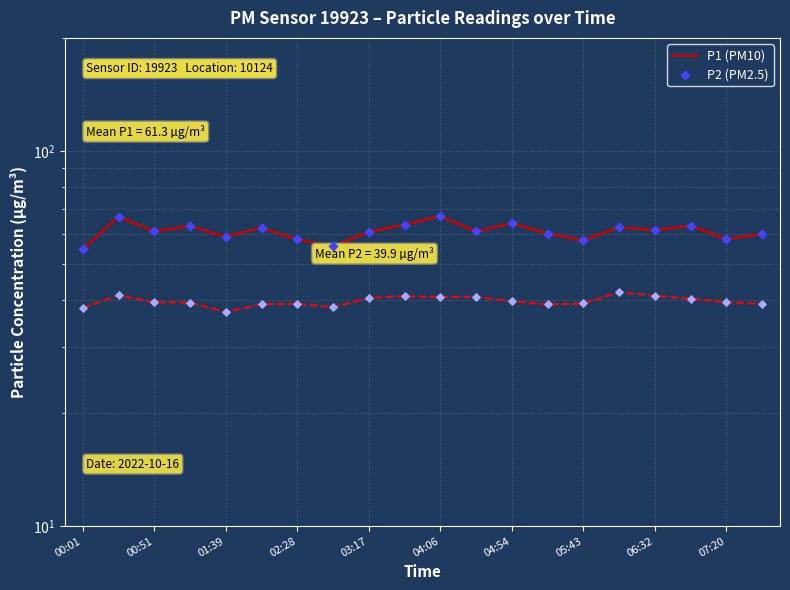

Which series has the largest total across all categories?

P1